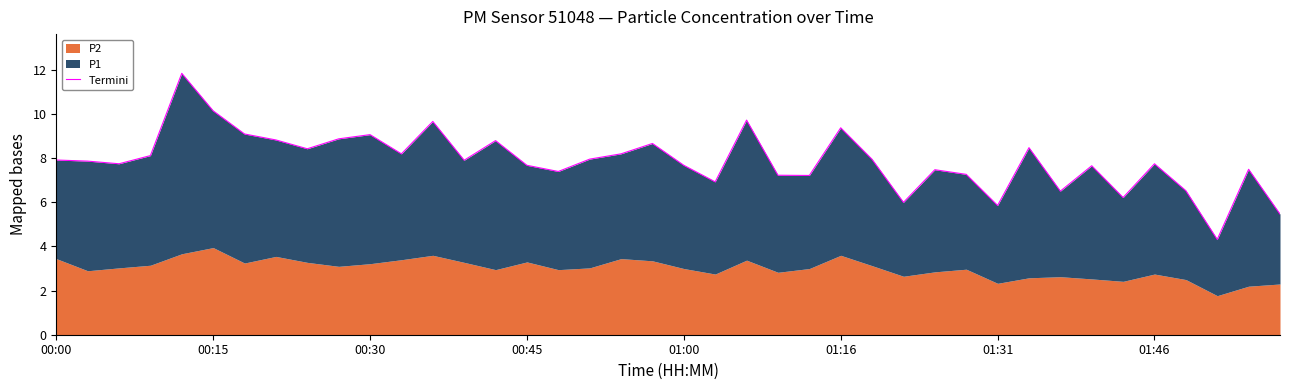

What position from the right is 32?

8